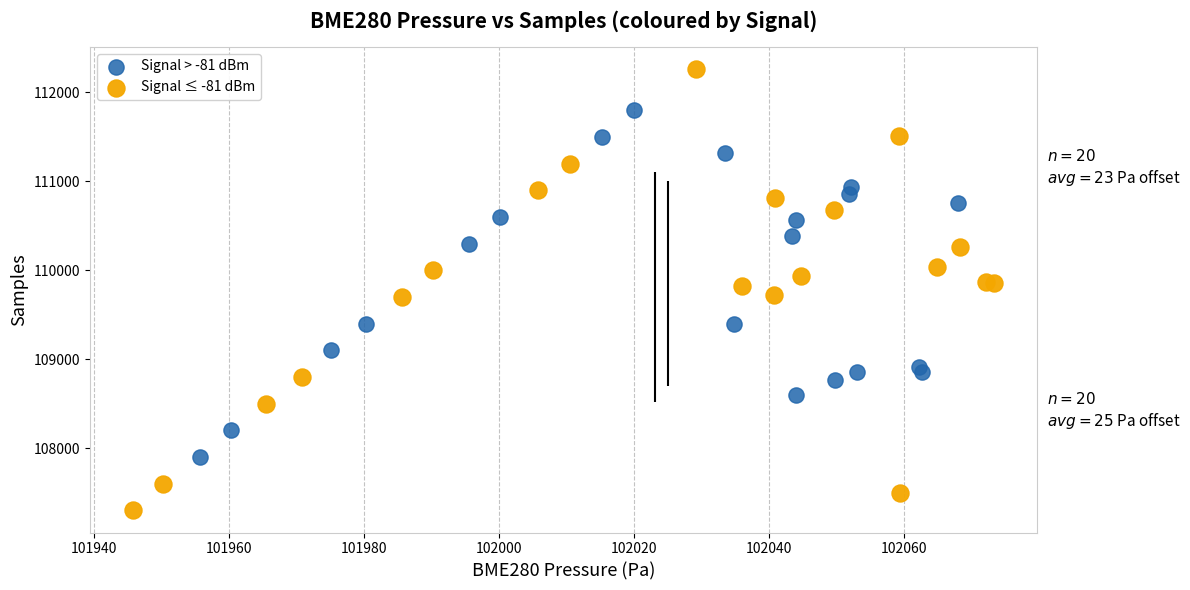

Which series contains the highest Y value?

Signal ≤ -81 dBm